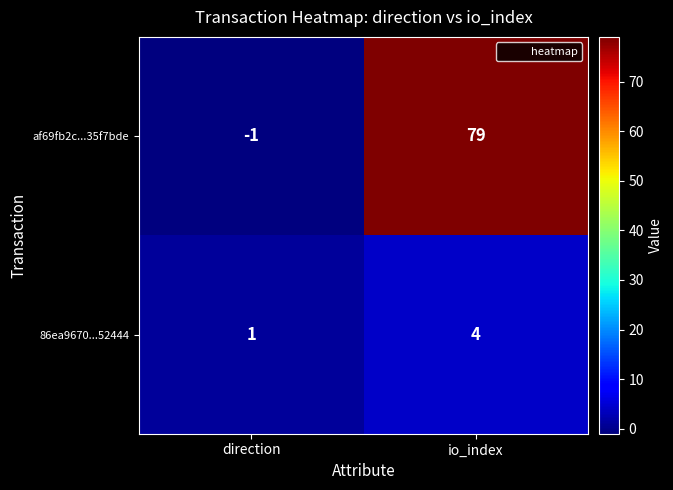

Reading right to left, what are all the values shown in this chart?

af69fb2c...35f7bde: 79	-1
86ea9670...52444: 4	1